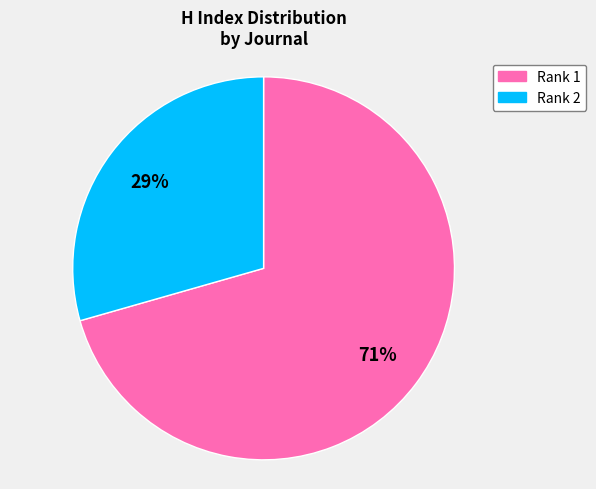

How many segments does this pie chart have?

2